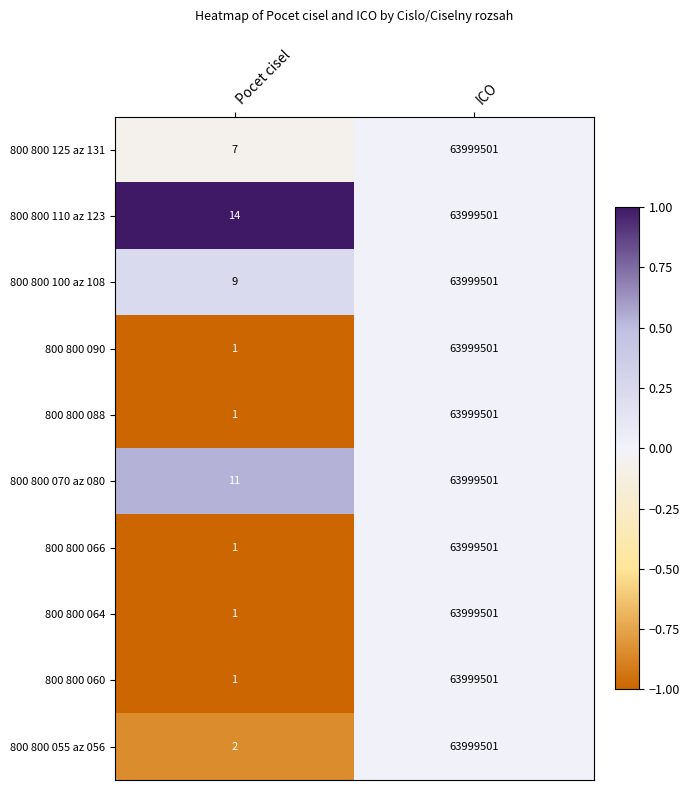

How many categories are shown in the chart?

2